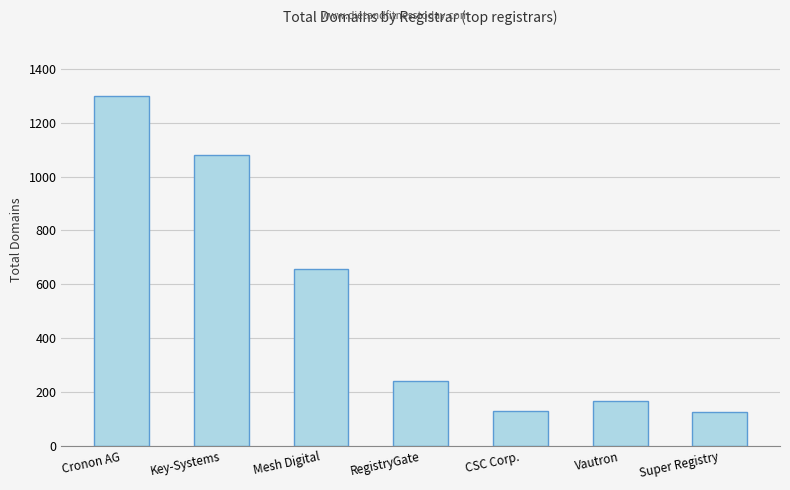

What is the label of the 1st bar from the left?

Cronon AG